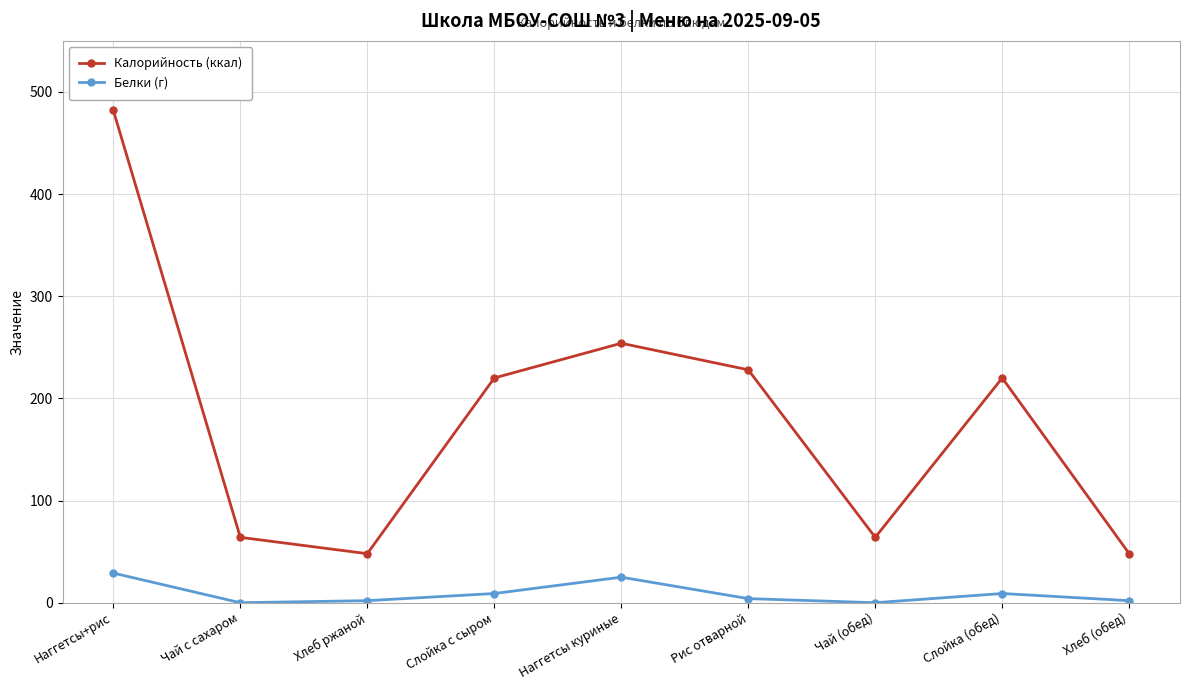

How many lines are shown in the chart?

2